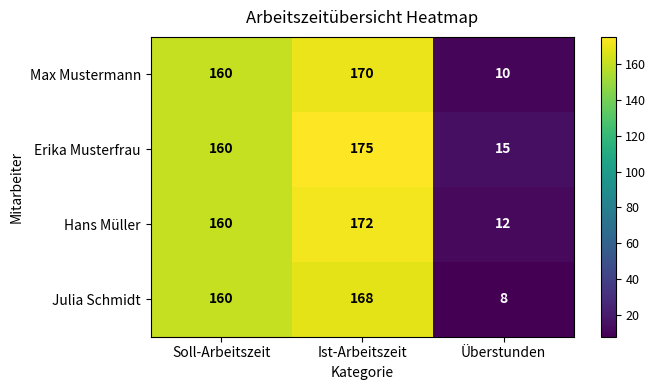

At which label is Julia Schmidt closest to 88?

Soll-Arbeitszeit